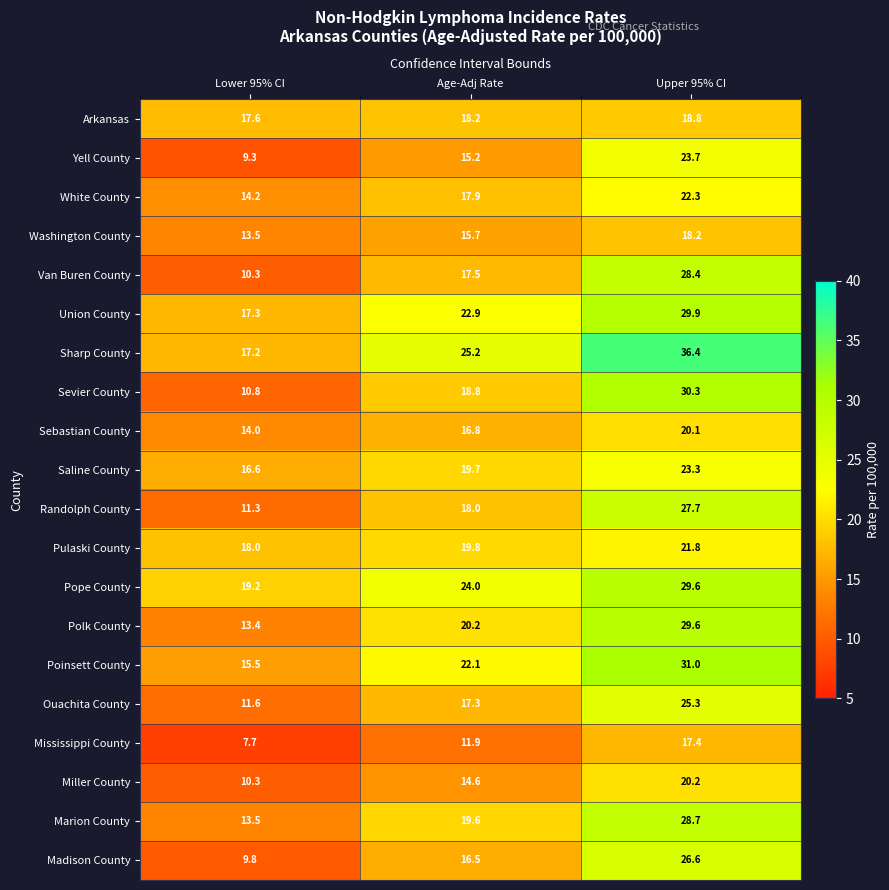

Which label corresponds to the largest value in the chart?

Upper 95% CI